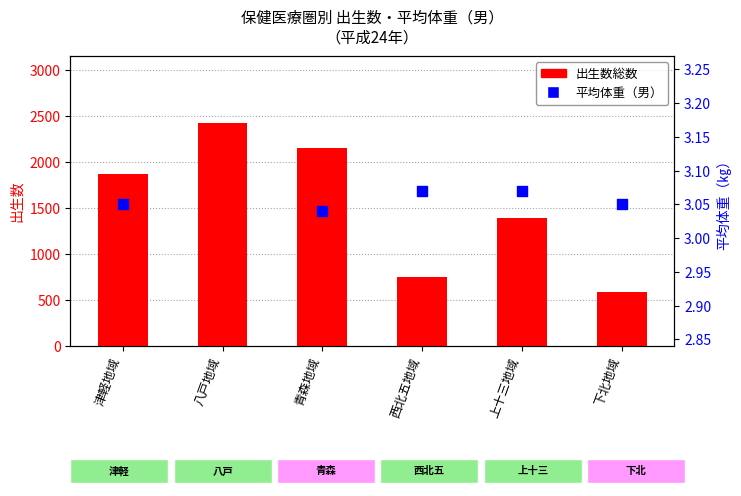

At how many categories does at least one series exceed 1635?

3